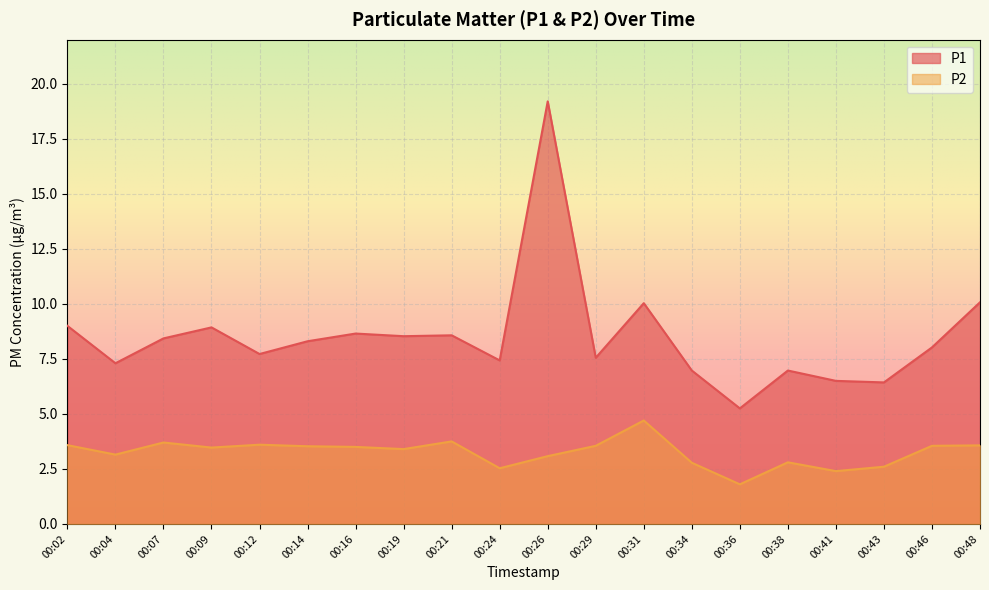

What is the minimum value shown in the chart?

1.8